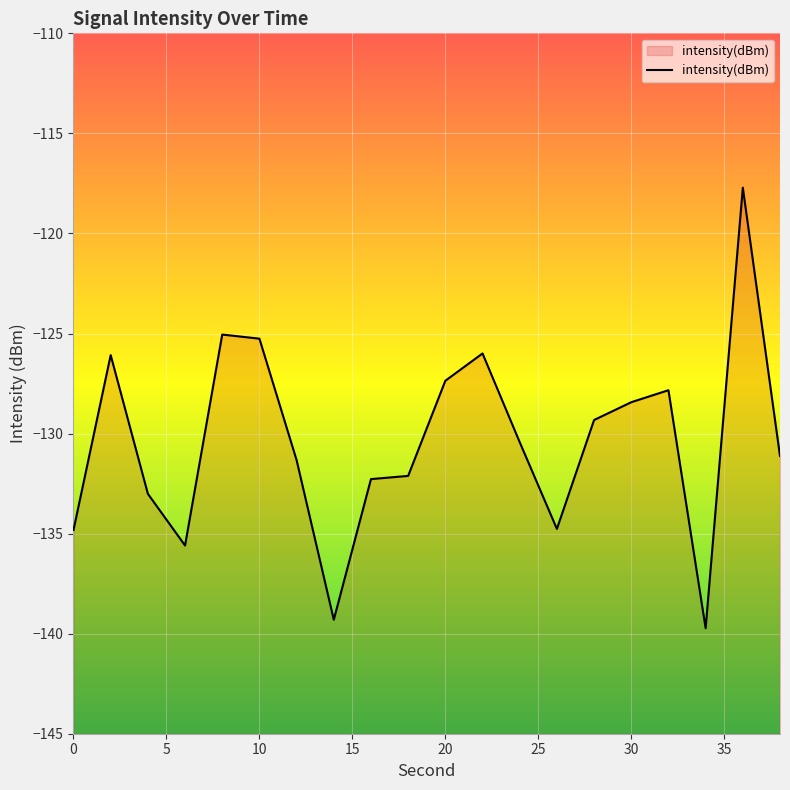

List the labels in order of value, smallest first.

34, 14, 6, 0, 26, 4, 16, 18, 12, 38, 24, 28, 30, 32, 20, 2, 22, 10, 8, 36